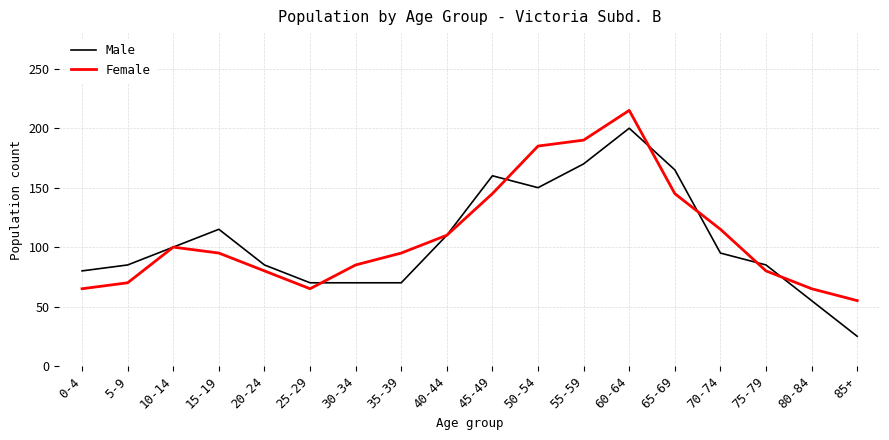

What is the difference between the highest and lowest values at 80-84?

10